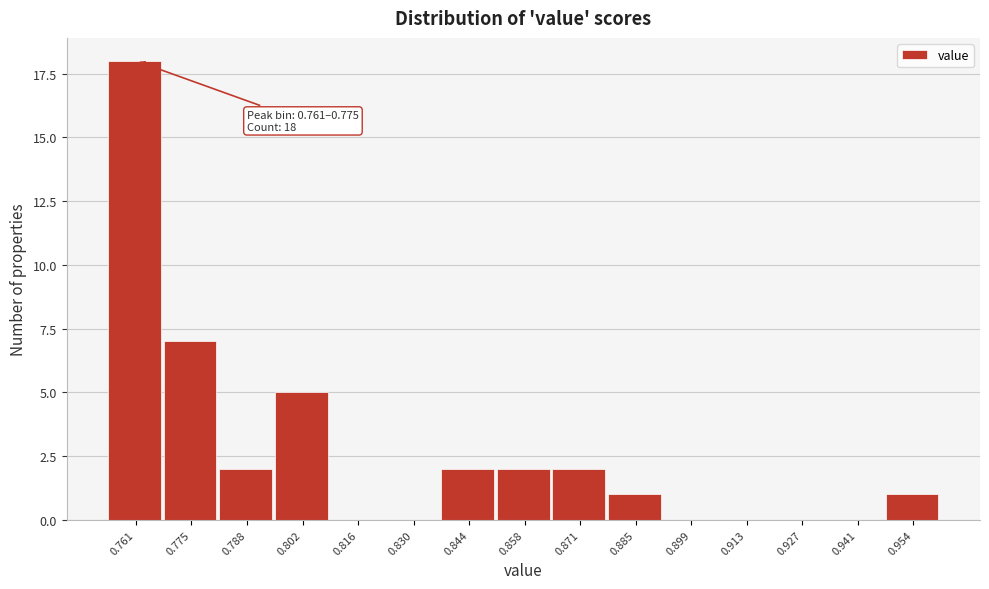

Reading right to left, transcribe all the data shown in this chart.

0.954=1	0.941=0	0.927=0	0.913=0	0.899=0	0.885=1	0.871=2	0.858=2	0.844=2	0.830=0	0.816=0	0.802=5	0.788=2	0.775=7	0.761=18